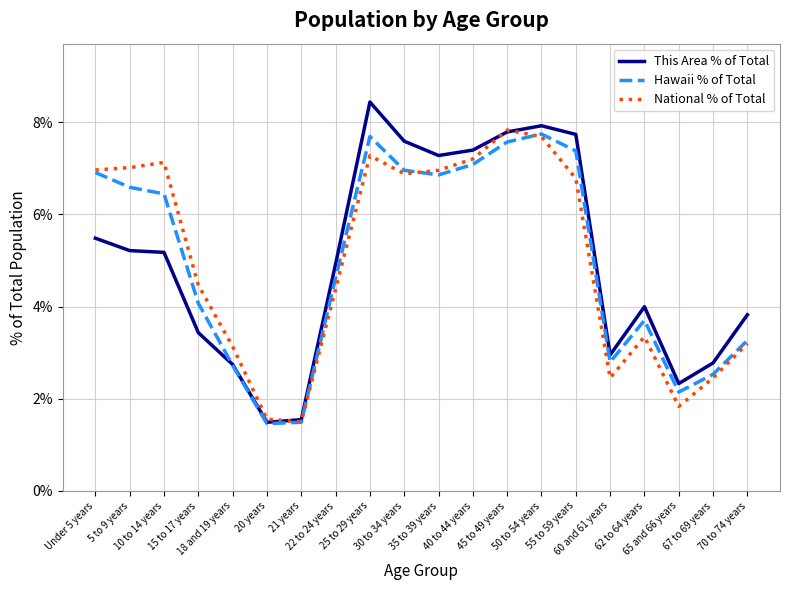

At how many categories does at least one series exceed 8?

1